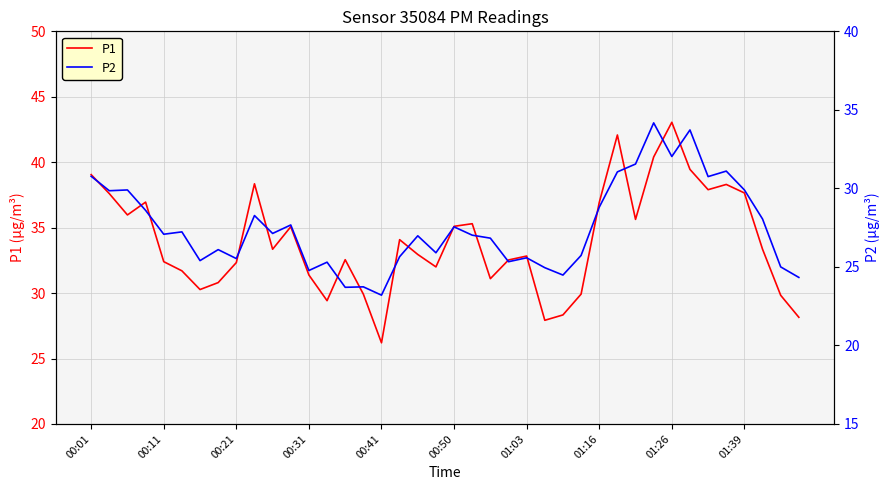

What is the lowest value of the P1 series?

26.2